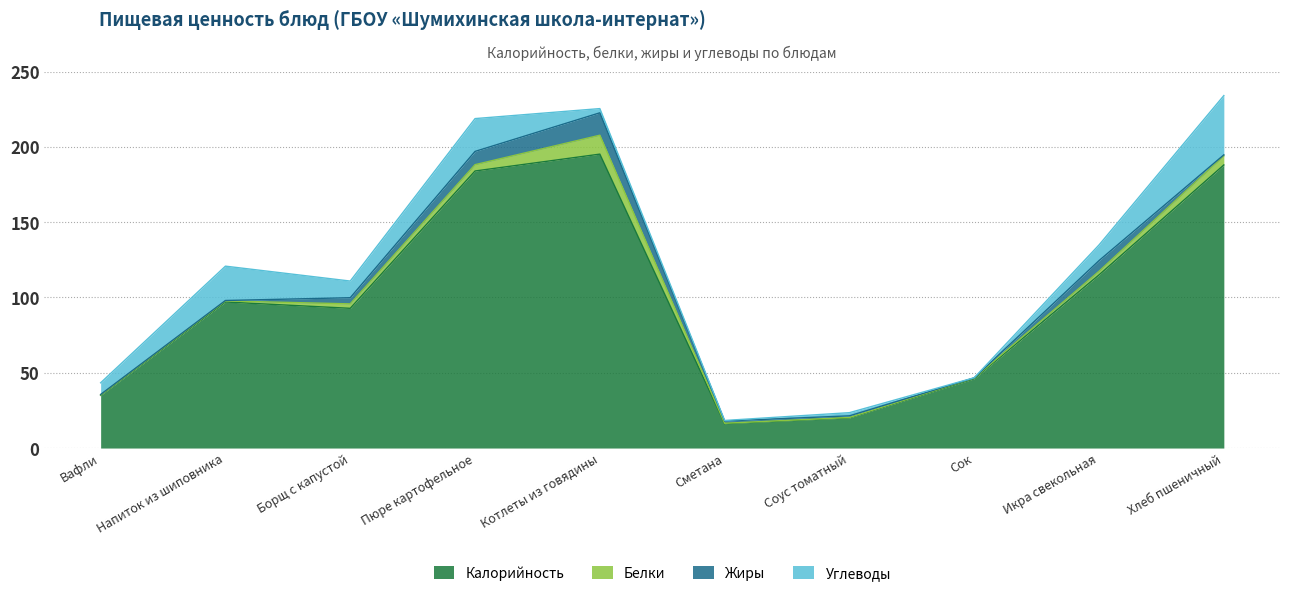

True or false: Белки has a value of 0.1 at Соус томатный.

False